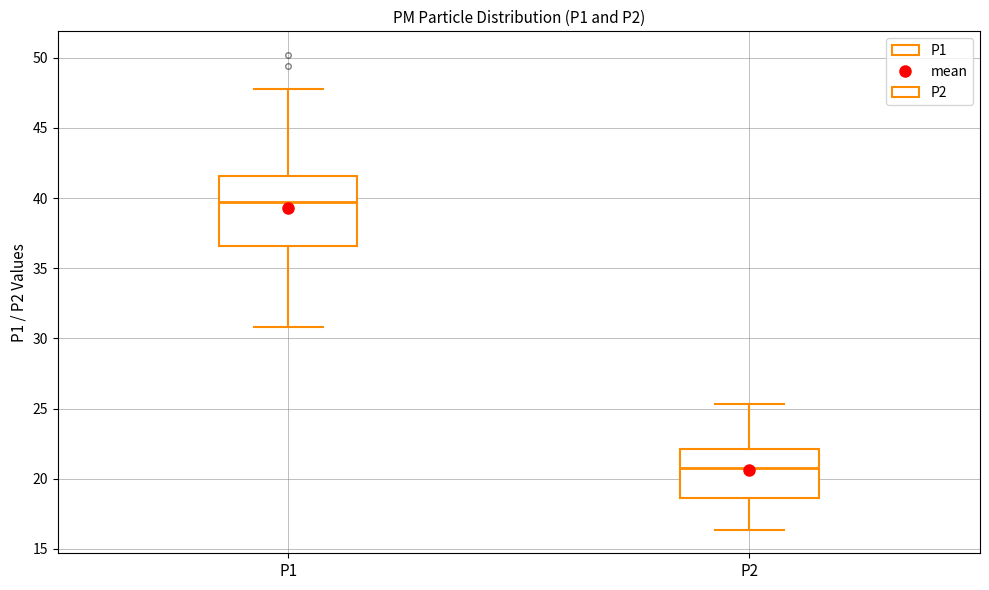

Which box is the tallest, from its lower edge to its upper edge?

P1